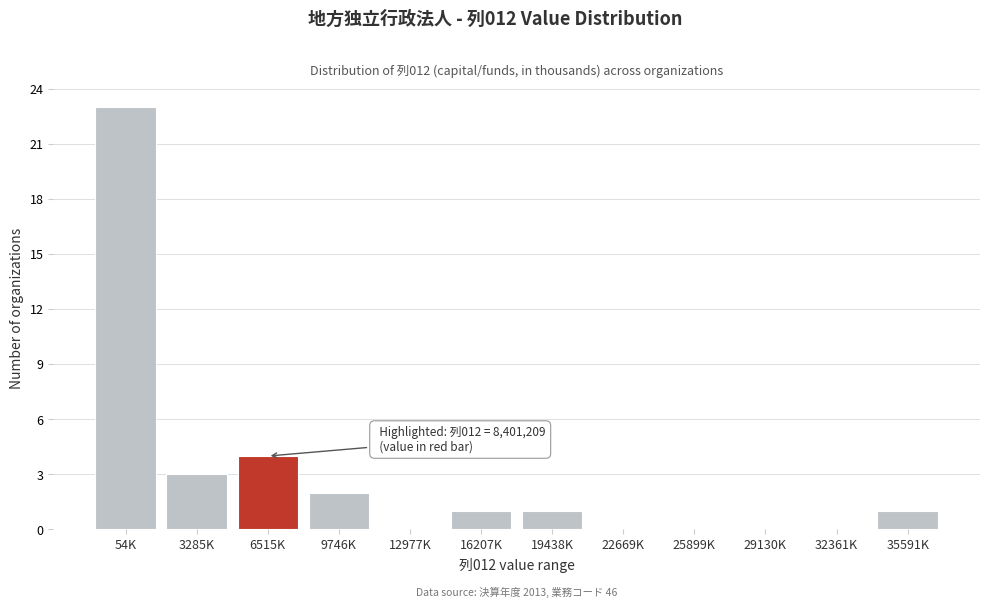

What is the sum of all values?

35